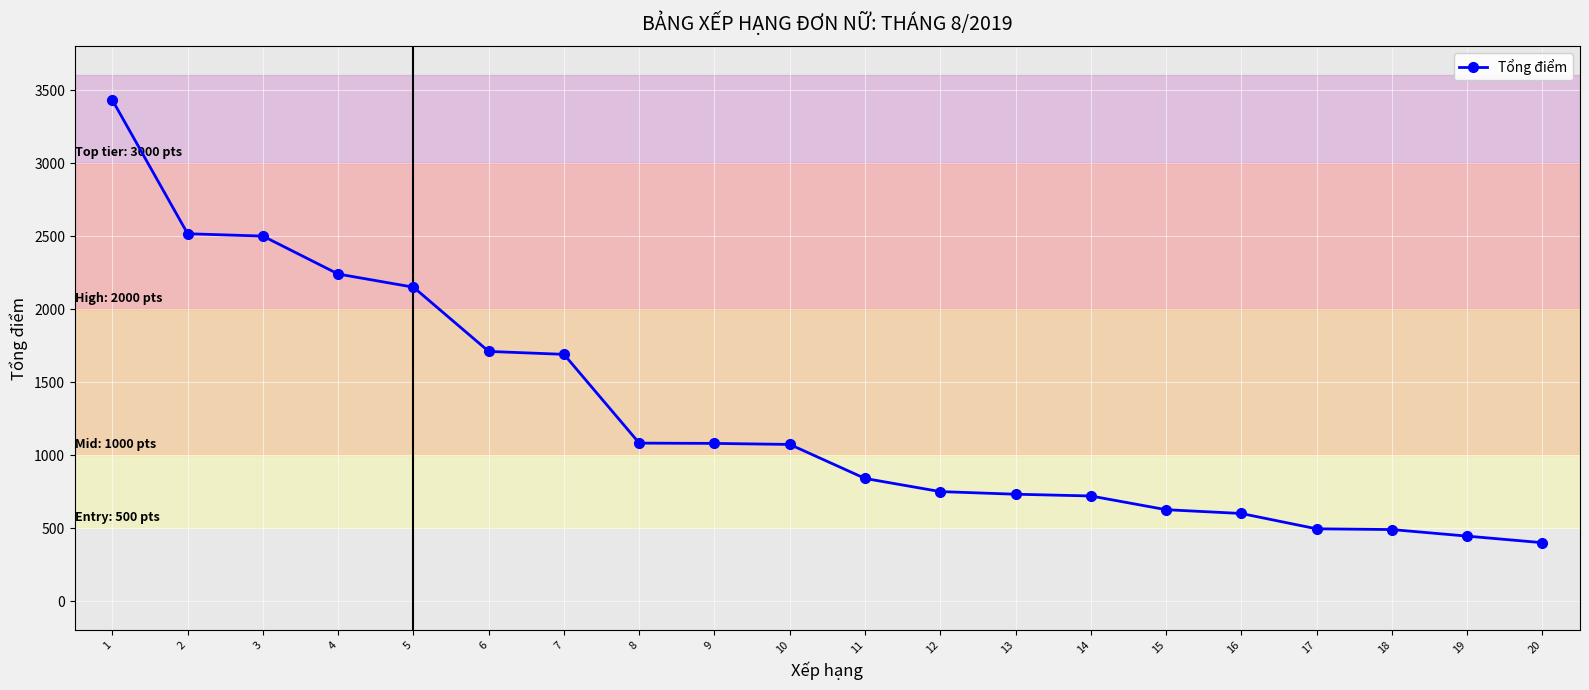

What is the minimum value shown in the chart?

400